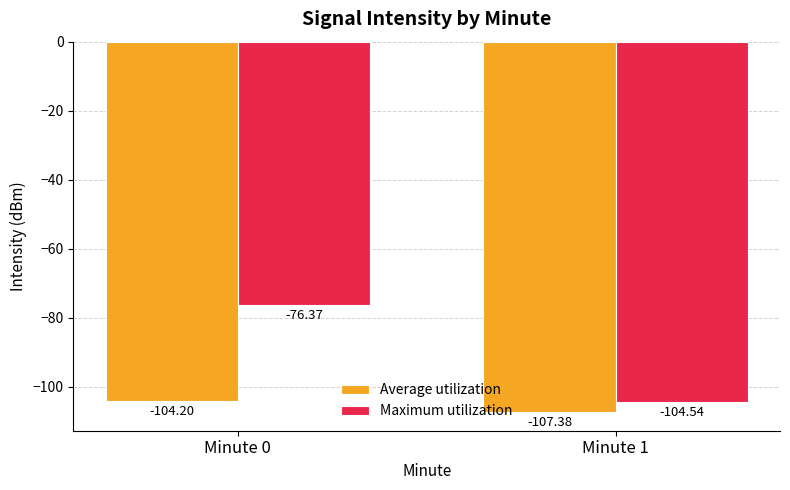

List the labels in order of Maximum utilization value, largest first.

Minute 0, Minute 1